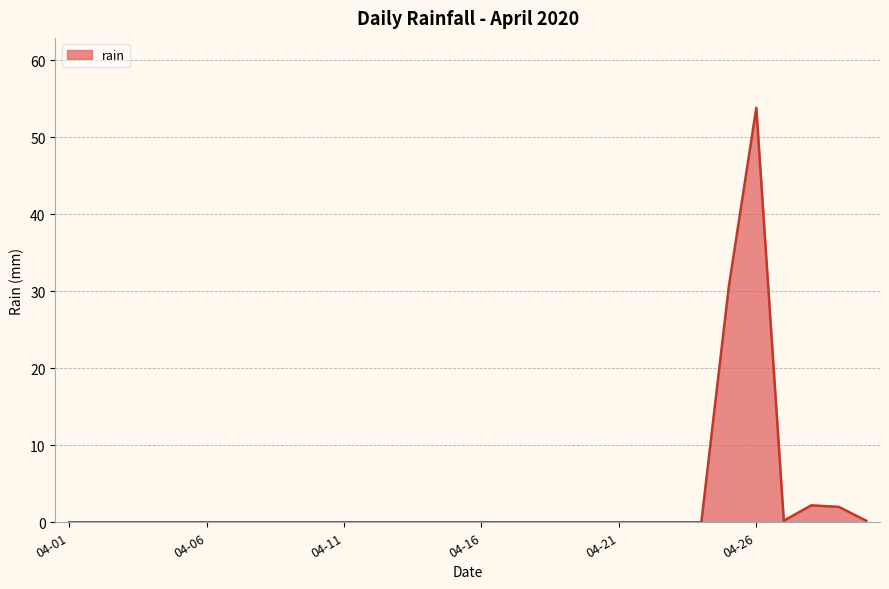

What is the difference between the maximum and minimum values?

53.8